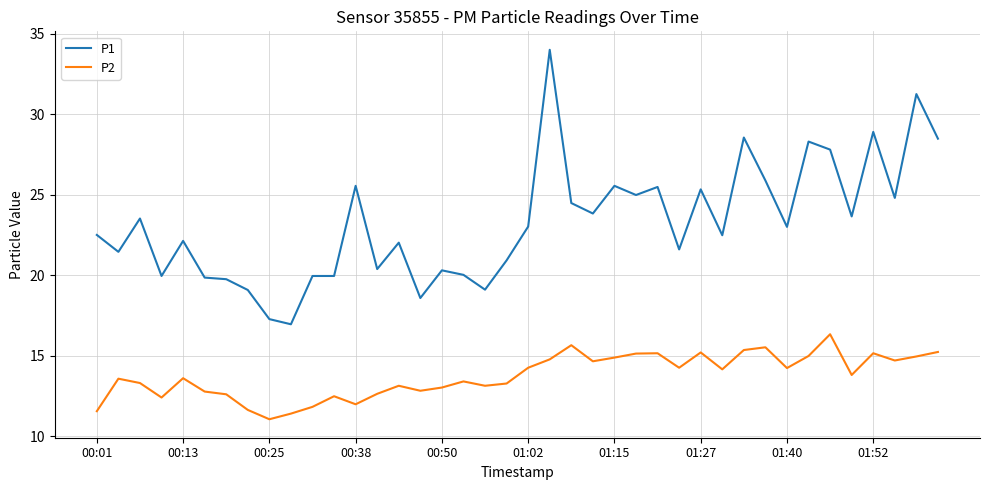

Which series has the largest range (max minus min)?

P1